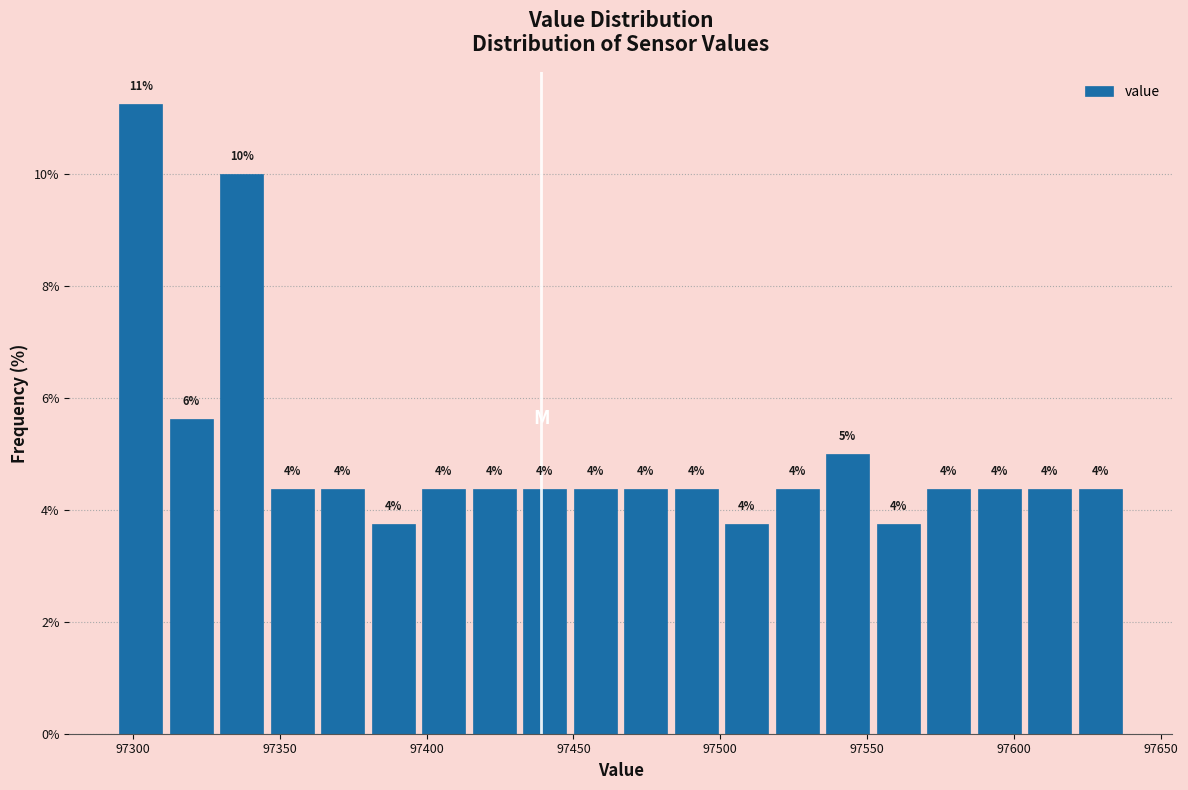

Around what value on the x-axis is the tallest bar? Give the approximate position of its centre, as read against the axis.

97305